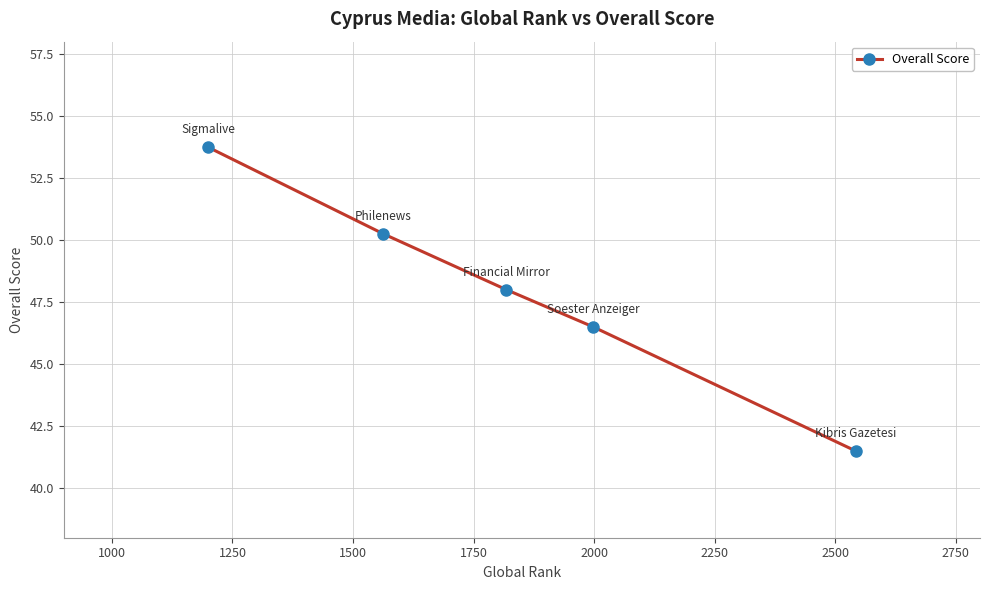

True or false: there are more than 1 points higher than both neighbors.

False